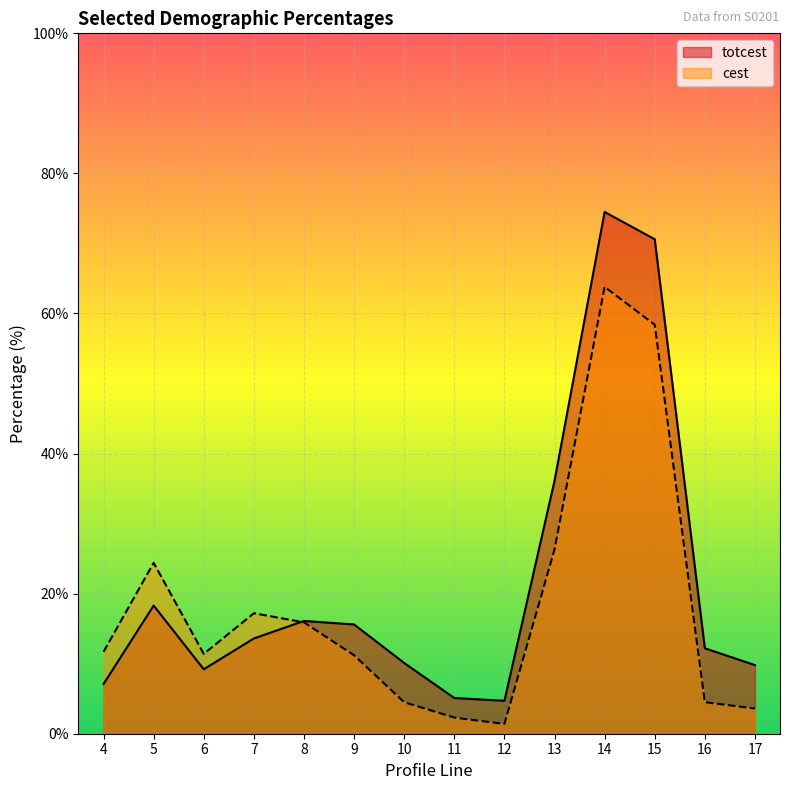

What is the sum of all totcest values?

303.0